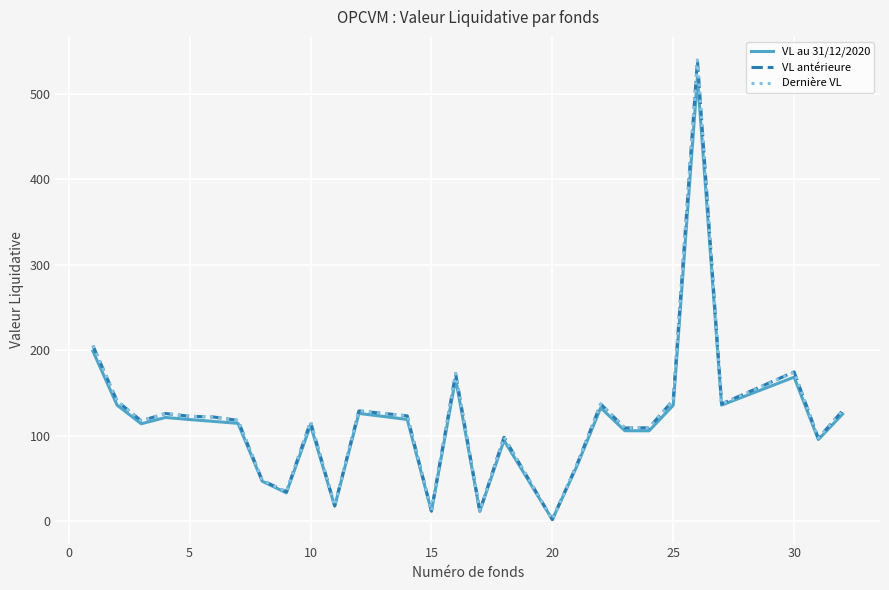

How many lines are shown in the chart?

3